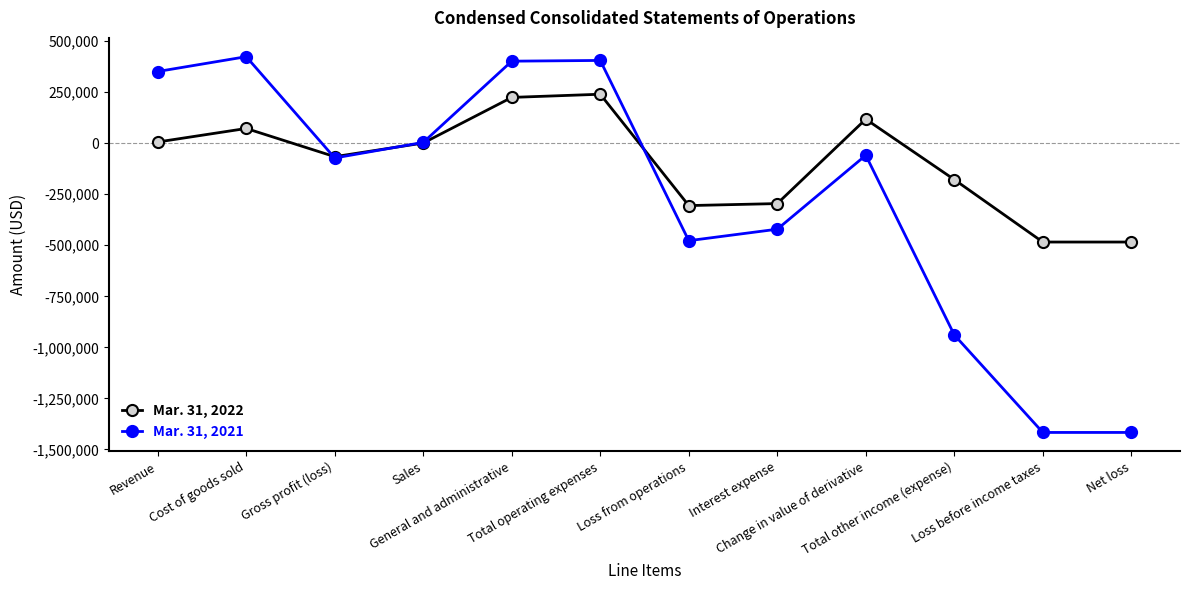

What is the average value of the Mar. 31, 2022 series?

-96323